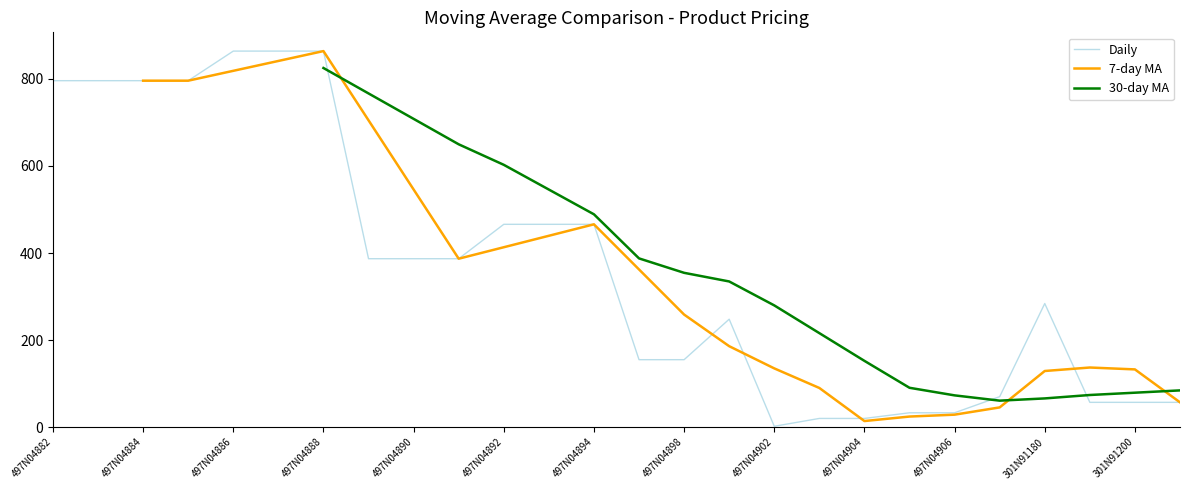

The Daily series shows 155 at 497N04898. True or false?

True